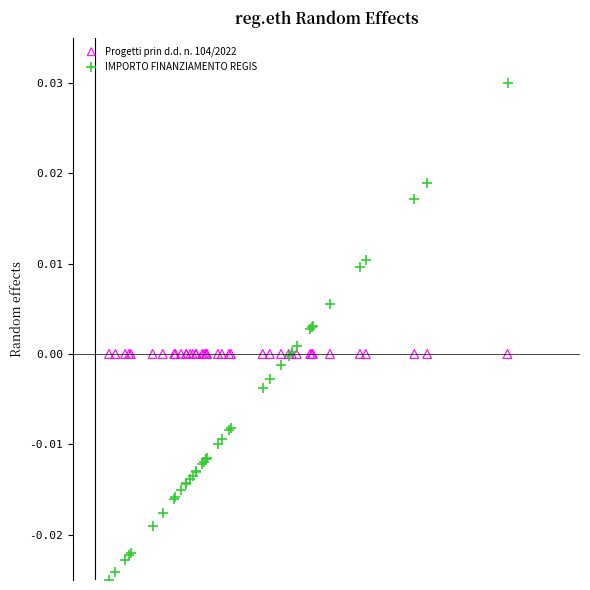

Which series contains the lowest Y value?

IMPORTO FINANZIAMENTO REGIS